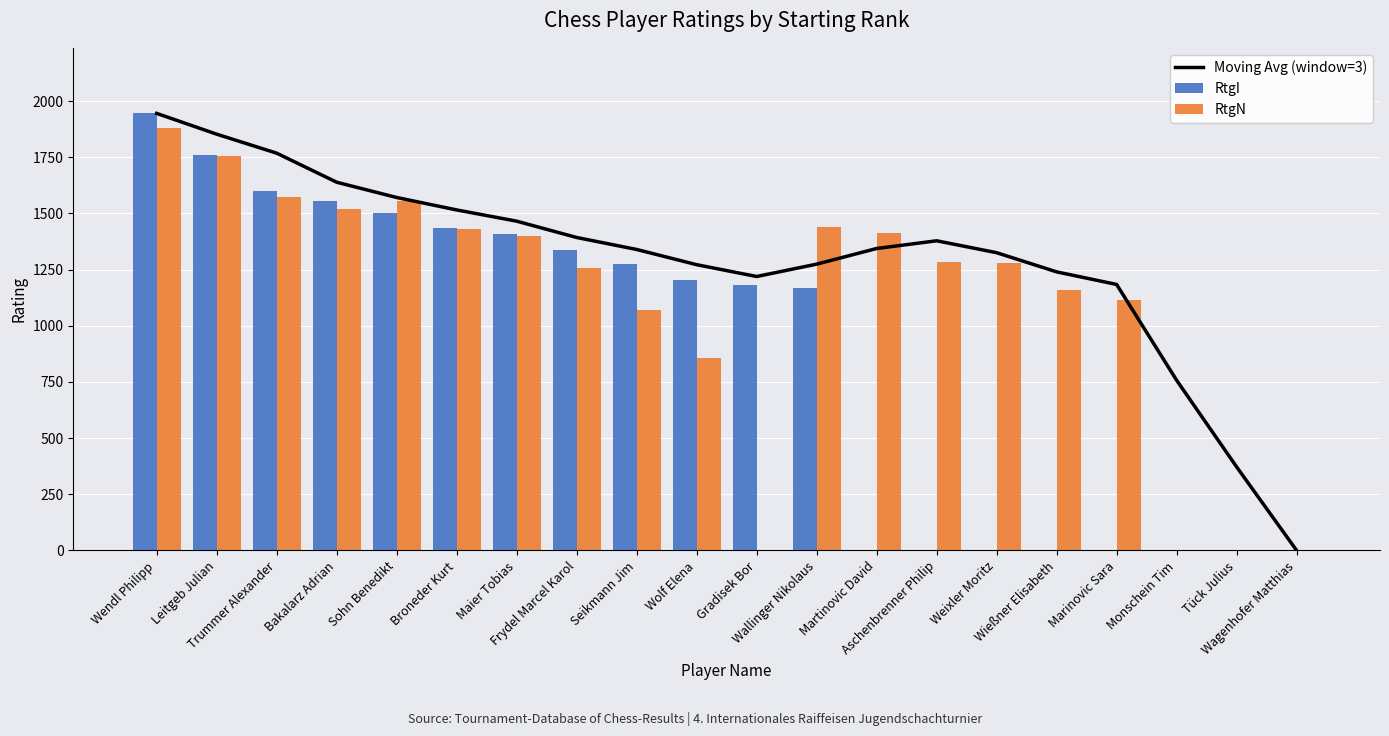

At Wagenhofer Matthias, list the series in order from smallest to largest.

Moving Avg (window=3), RtgI, RtgN